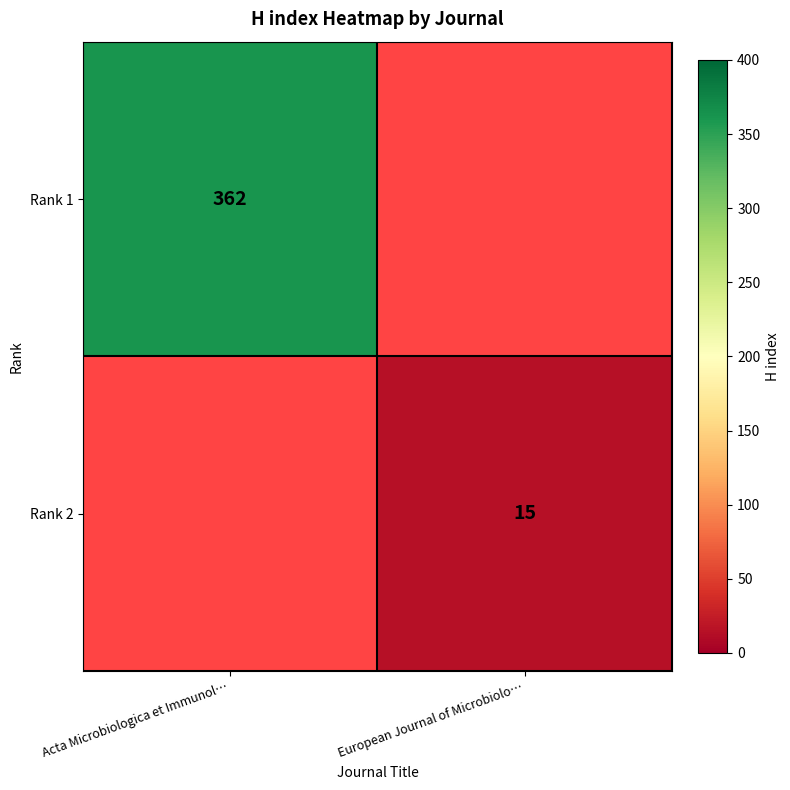

Is it true that Rank 2 equals 22 at European Journal of Microbiolo…?

False